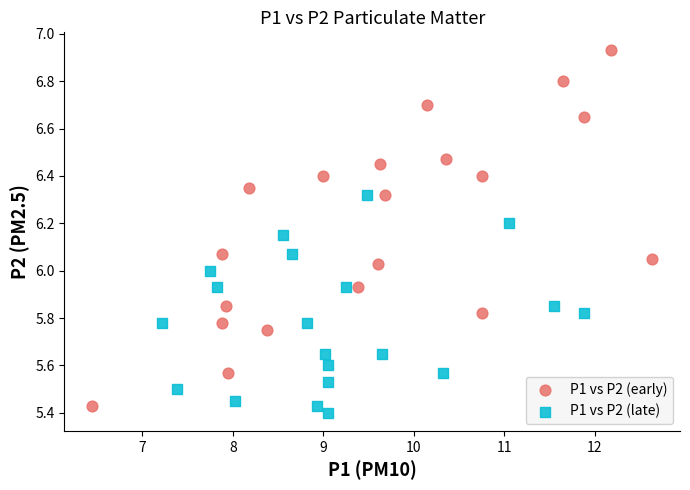

Which series reaches the maximum Y coordinate?

P1 vs P2 (early)